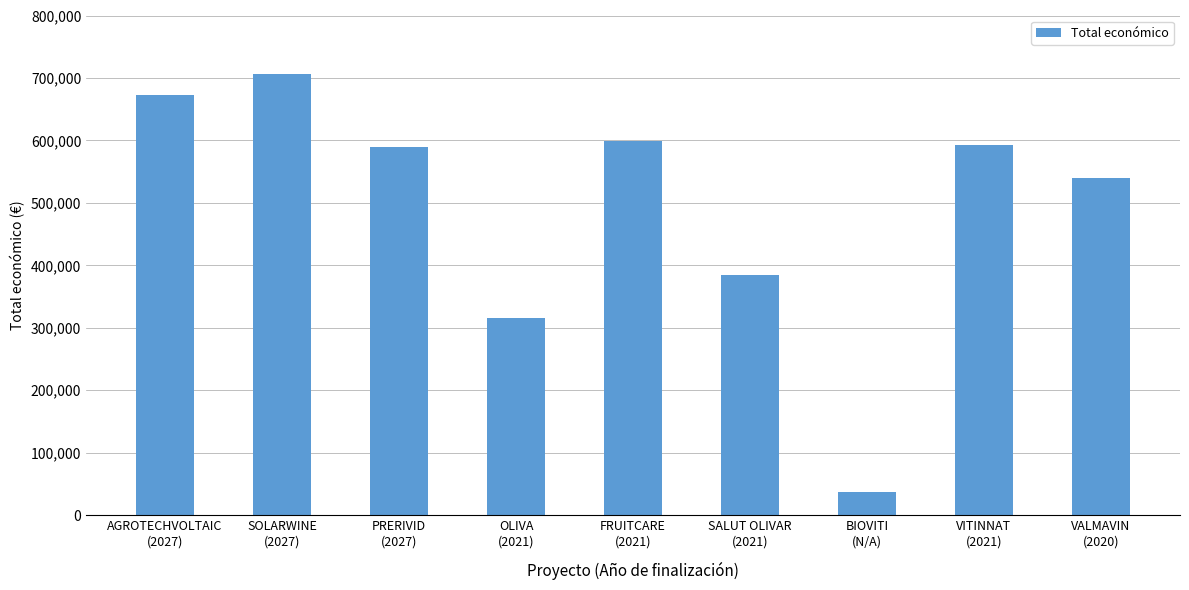

What position from the left is VITINNAT
(2021)?

8